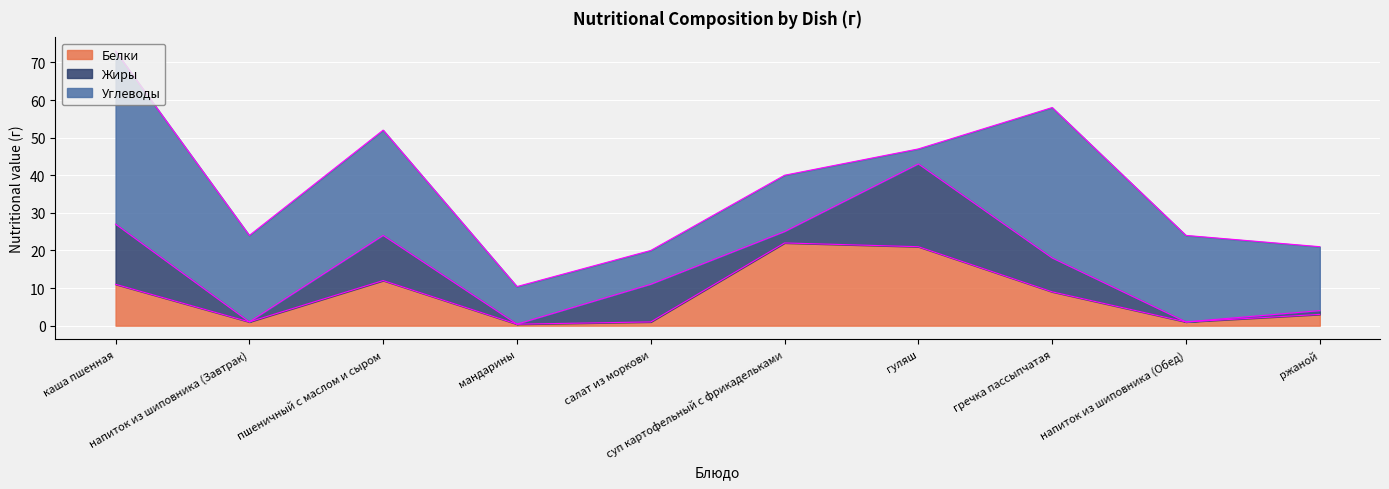

In Жиры, how many points are lower than both neighbors (excluding endpoints)?

4